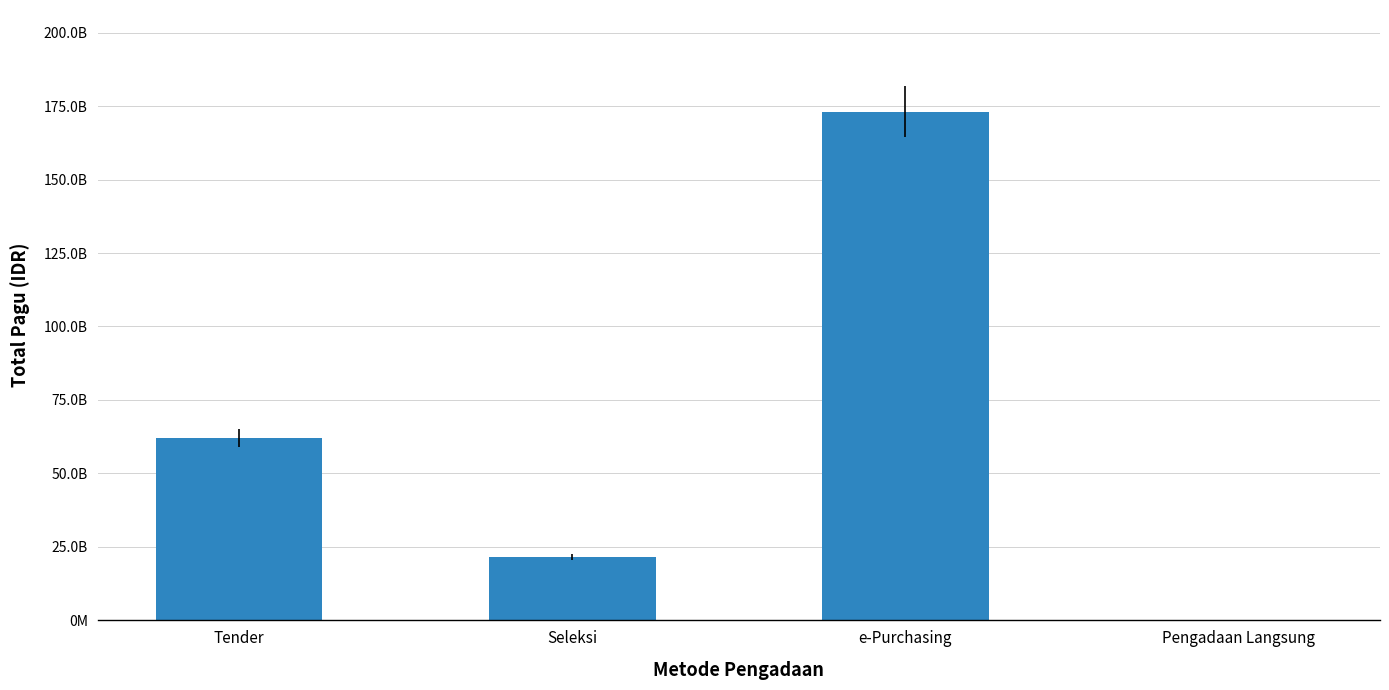

List the labels in order of value, largest first.

e-Purchasing, Tender, Seleksi, Pengadaan Langsung